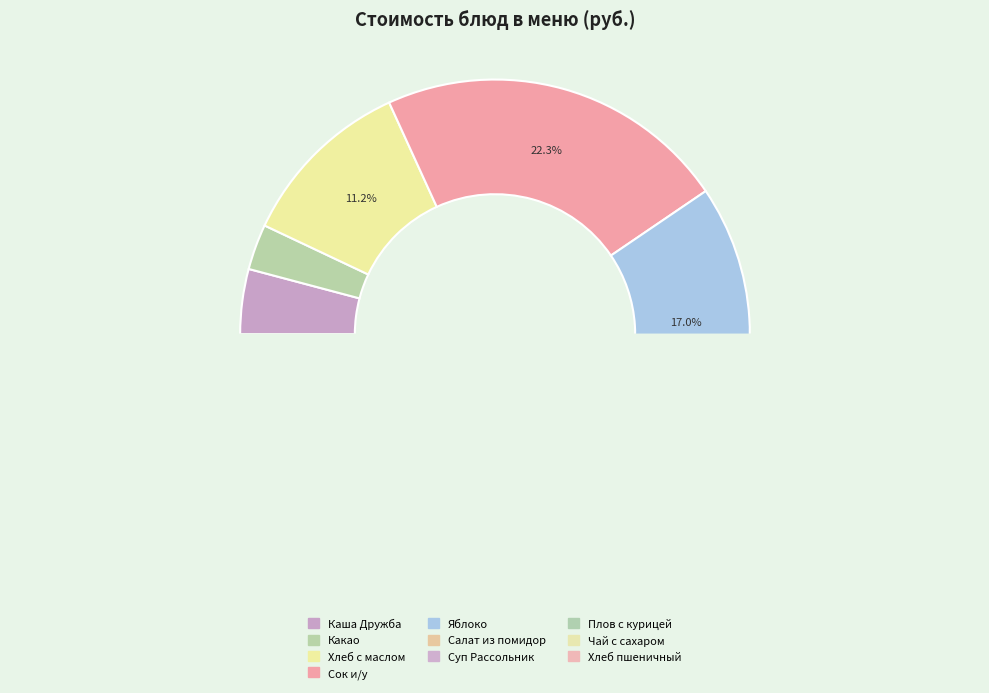

What is the largest slice in the pie chart?

Сок и/у